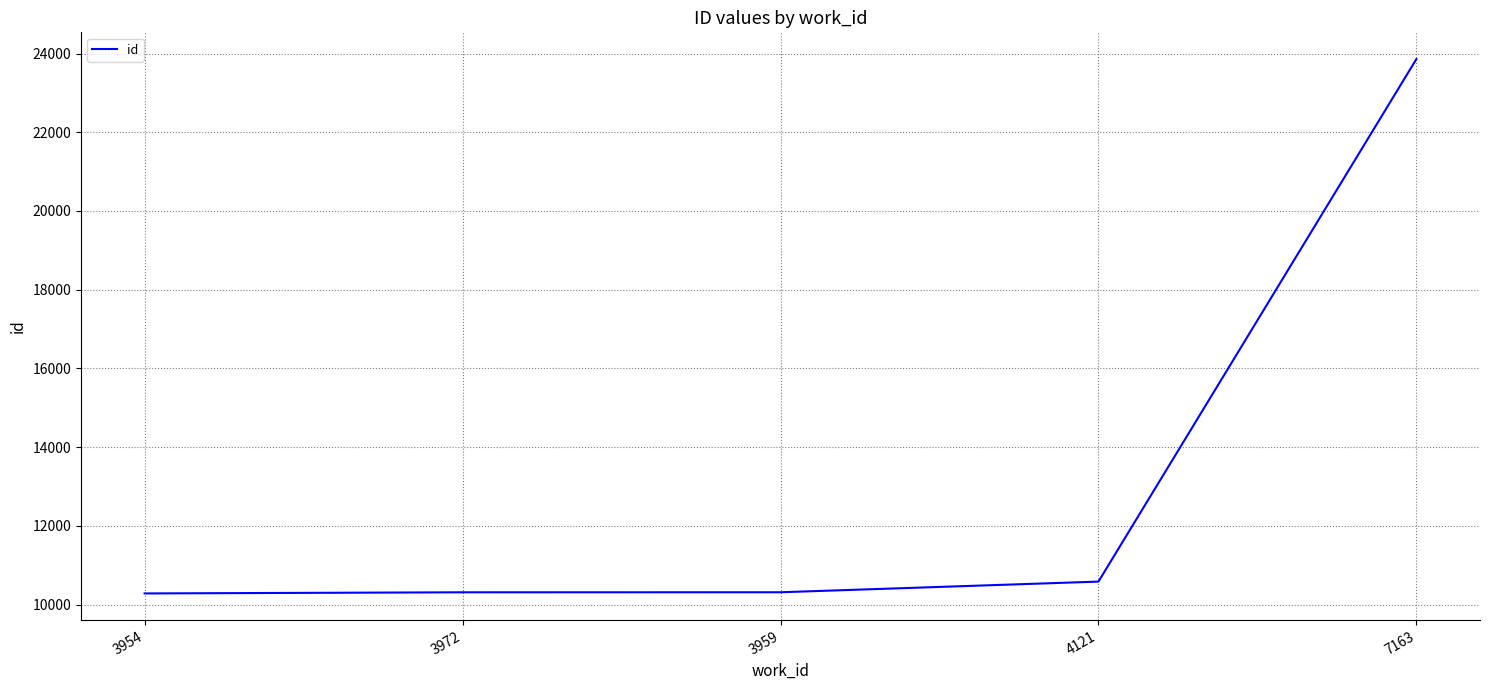

What is the smallest value displayed?

10282